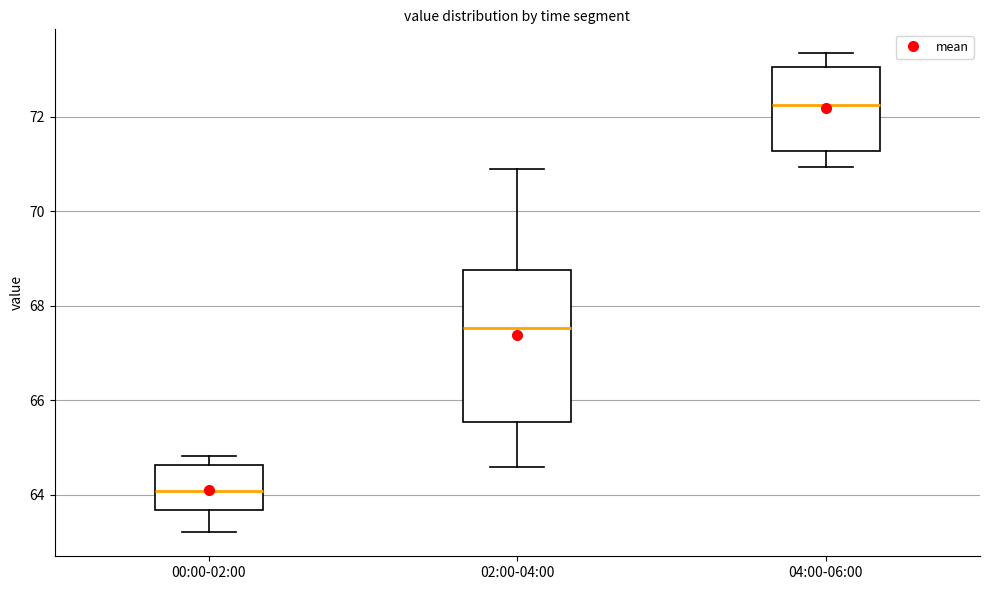

Which box is the tallest, from its lower edge to its upper edge?

02:00-04:00